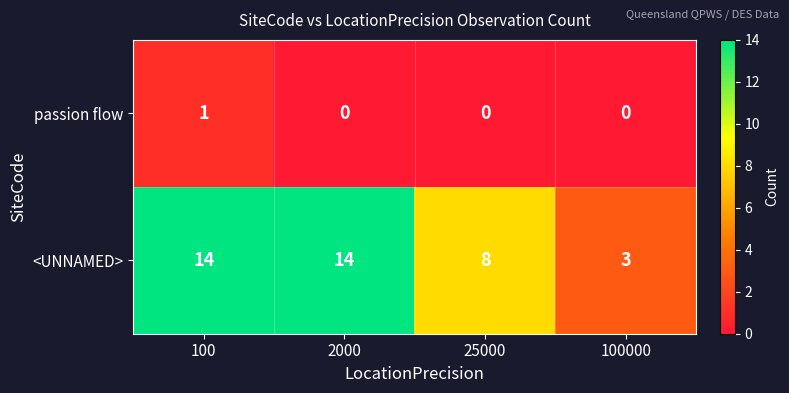

What is the total value across all series at 2000?

14